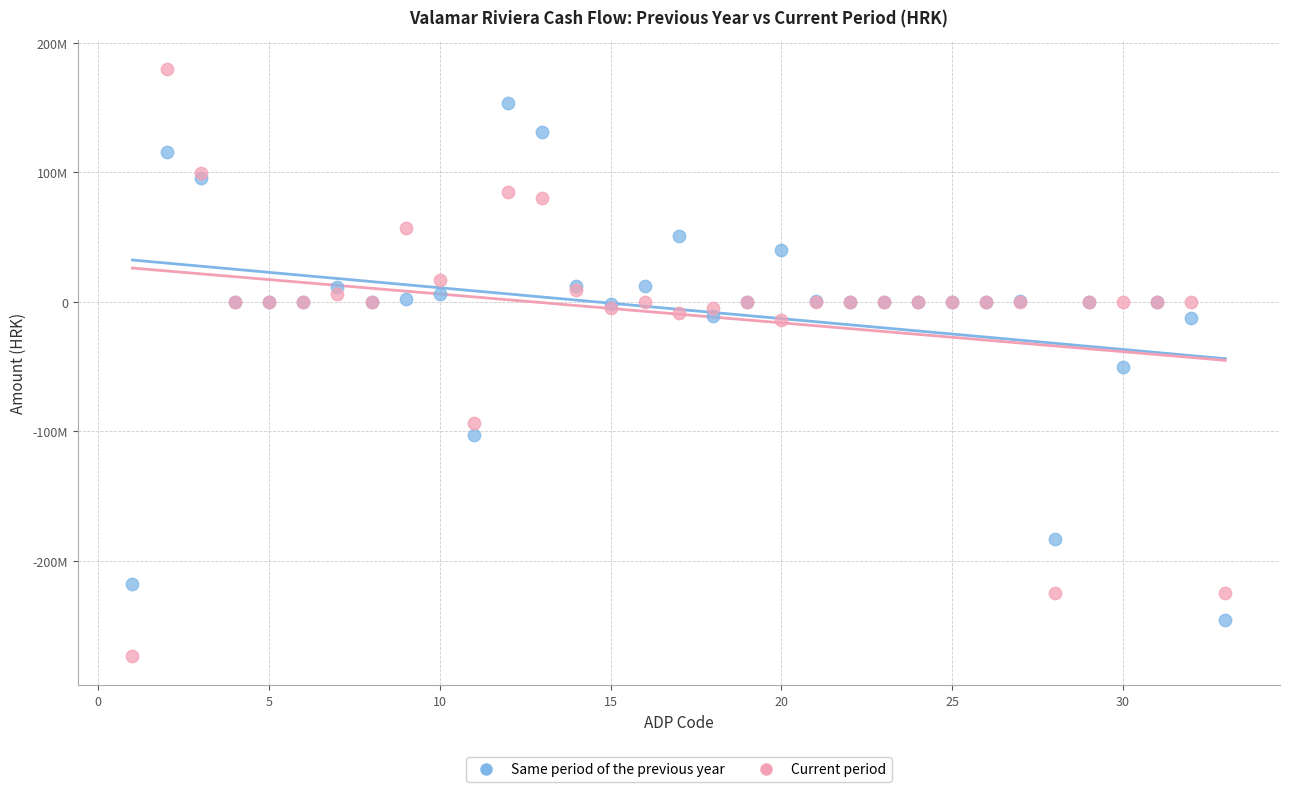

Which series has the widest spread of Y values?

Current period